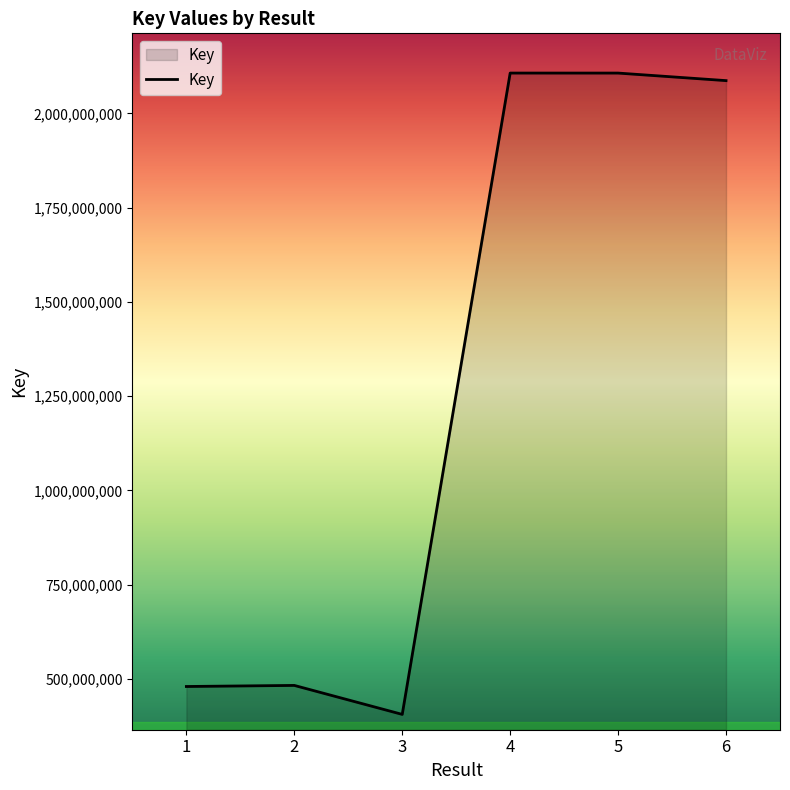

What is the maximum value shown in the chart?

2106708787